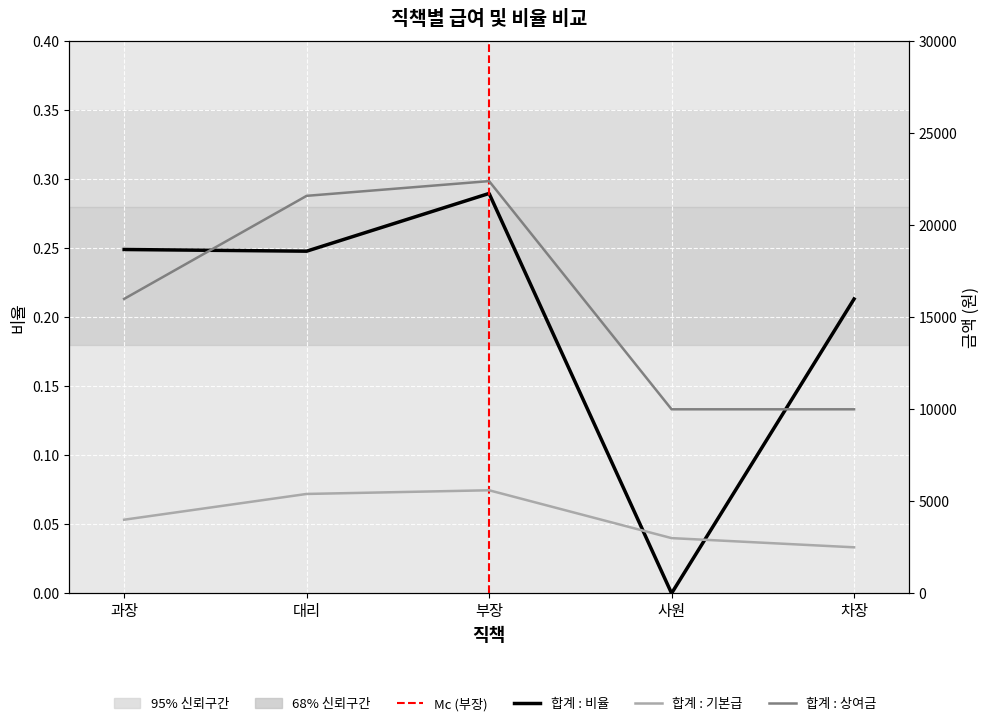

True or false: 합계 : 상여금 and 합계 : 기본급 intersect in this chart.

False